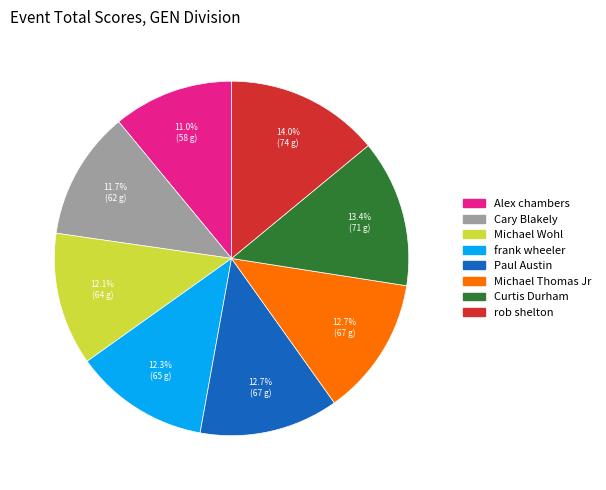

Does Curtis Durham represent more than half of the total?

No